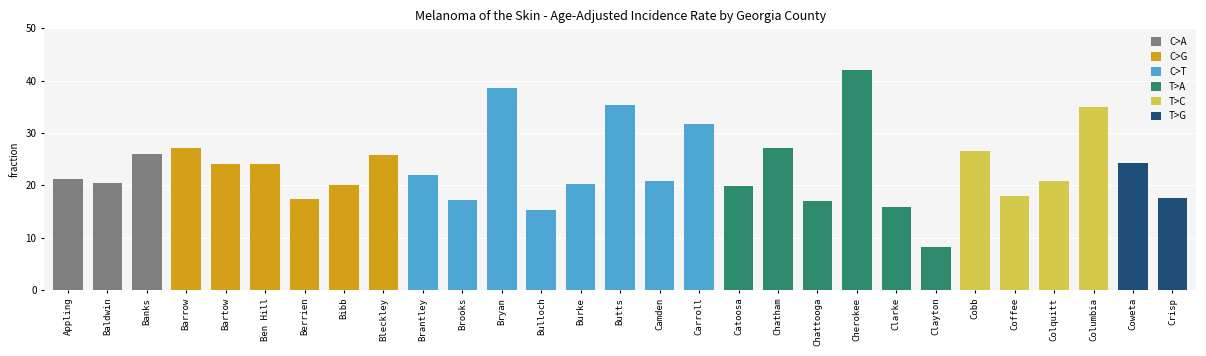

Are the bars horizontal?

No